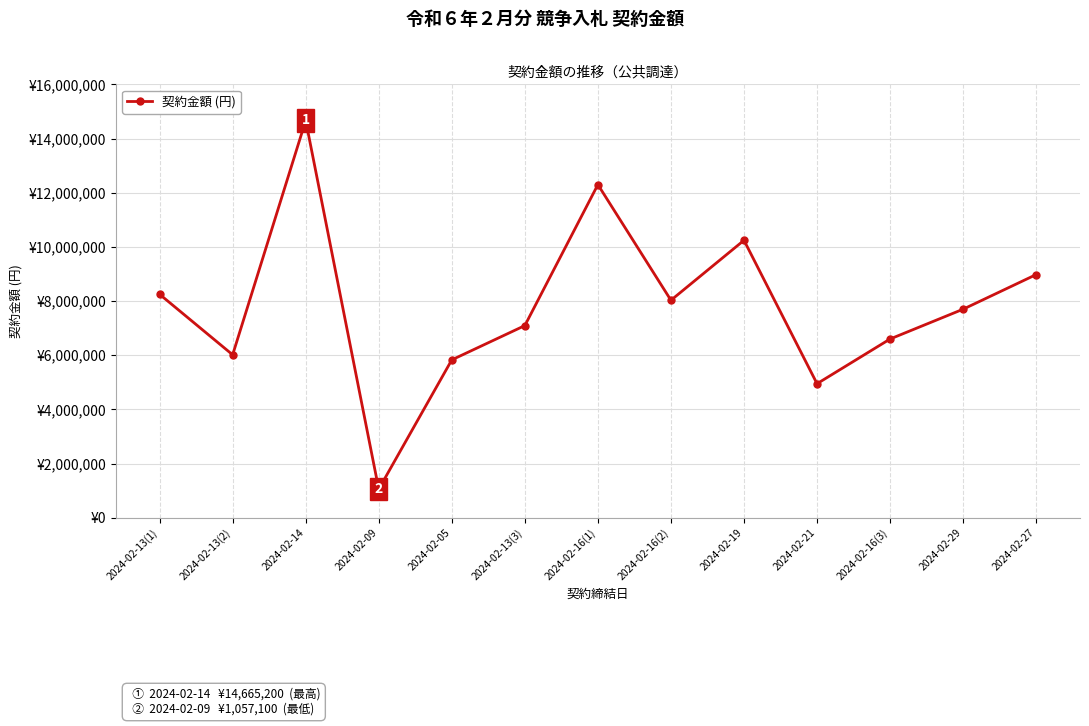

What is the difference between the second highest and minimum values?

11240900